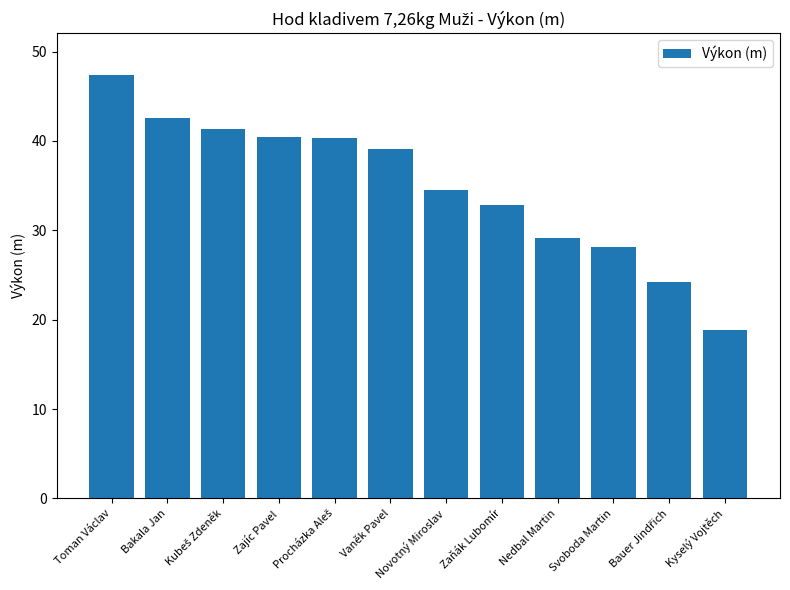

What is the sum of the values at Toman Václav and Zajíc Pavel?

87.8